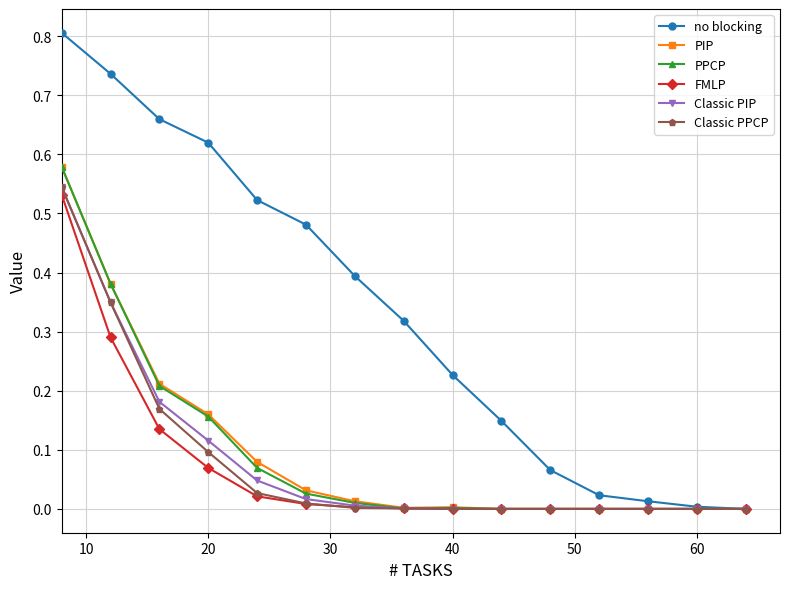

True or false: no blocking has more than 2 points higher than both neighbors.

False